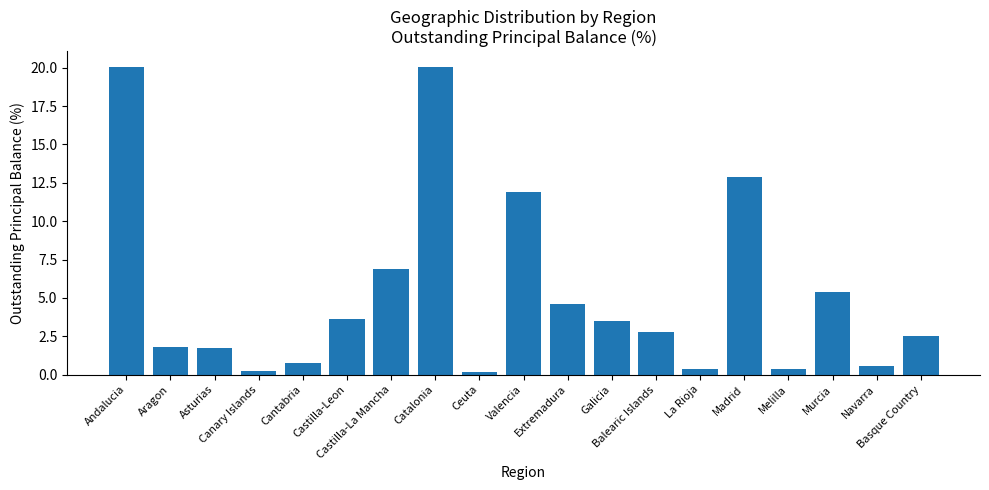

True or false: the data shows 3.6 at Castilla-La Mancha.

False